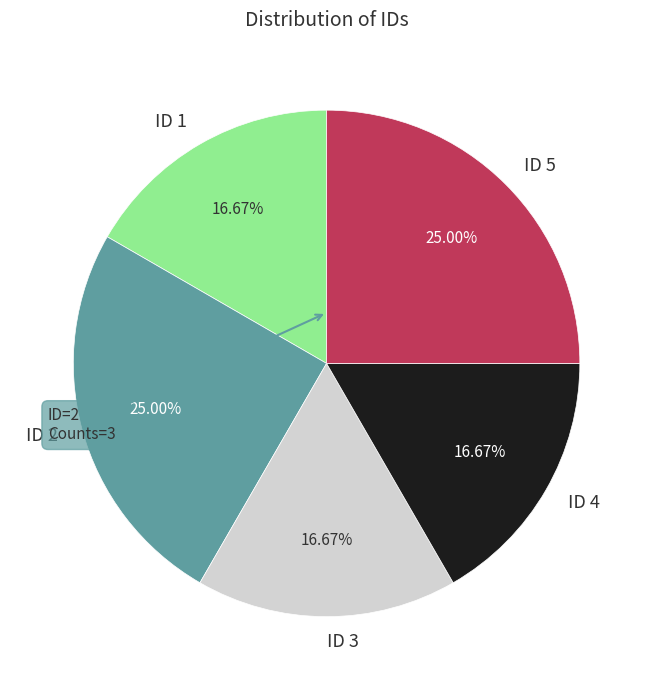

How many slices are in this pie chart?

5